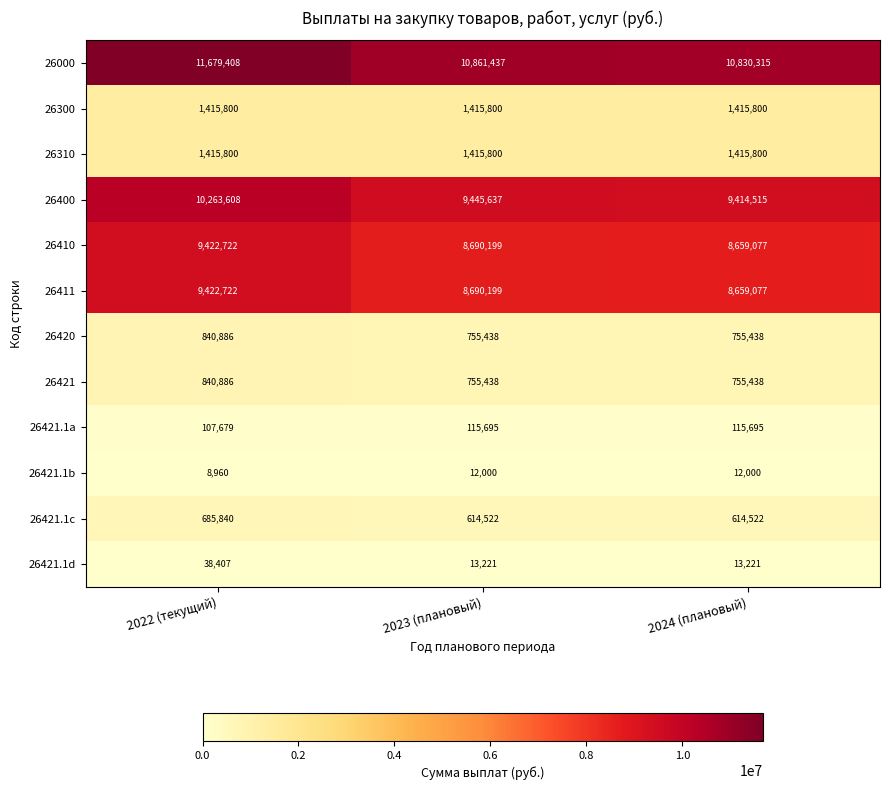

What is the total value across all series at 2022 (текущий)?

46142718